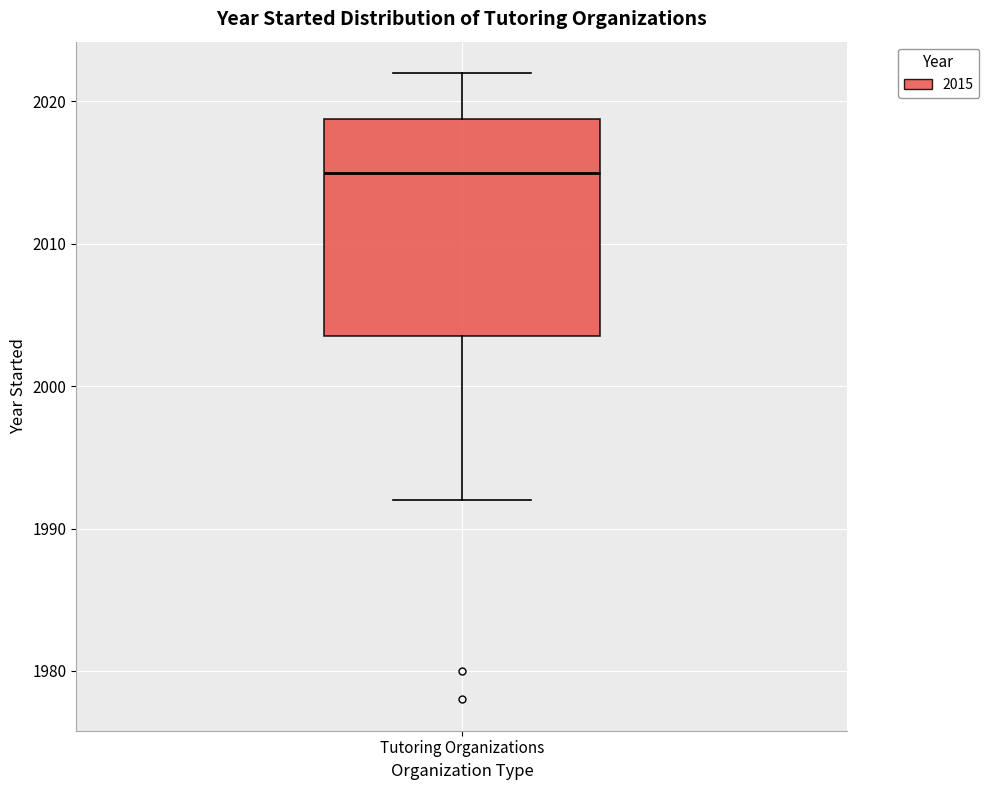

Where does the lower whisker of the box for Tutoring Organizations end on the y-axis? The values are not printed on the chart, so give them approximately, as read against the axis.

1992